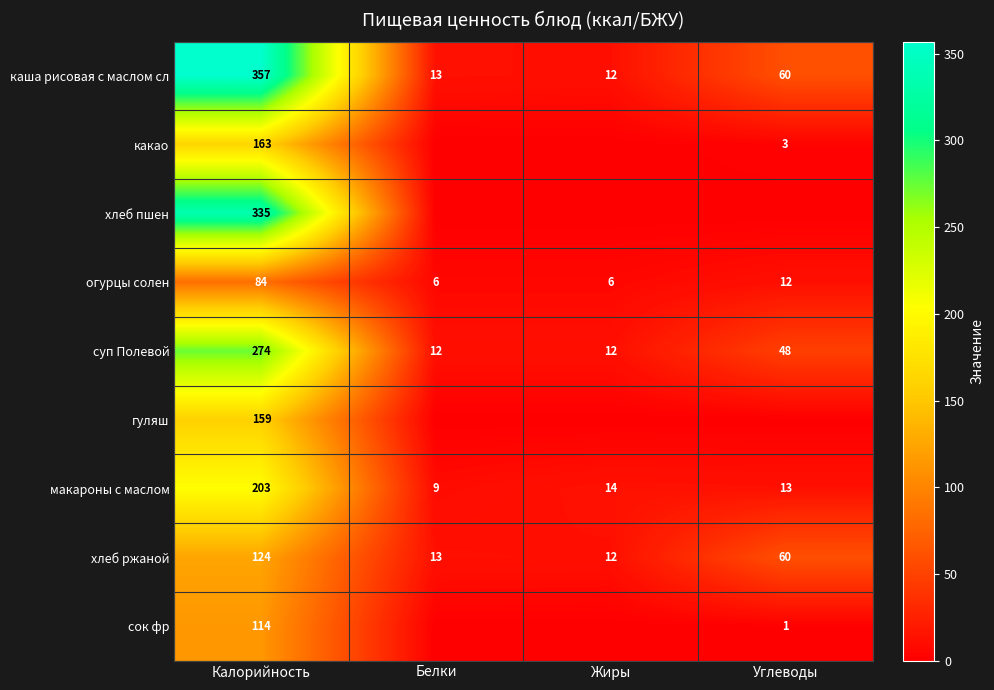

What is the difference between the second highest and minimum values in the хлеб ржаной series?

48